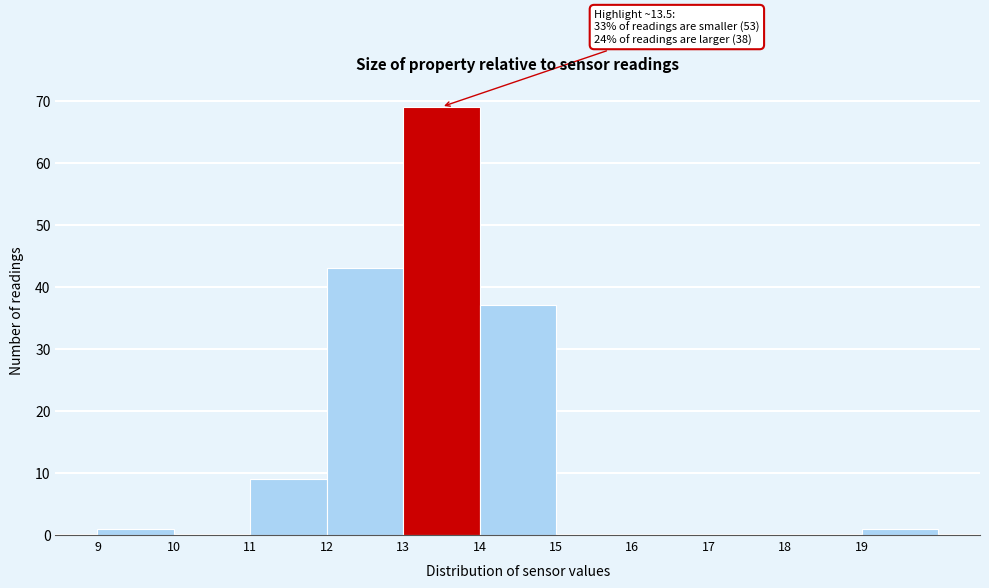

Over which range of the x-axis is the bar tallest?

13 to 14